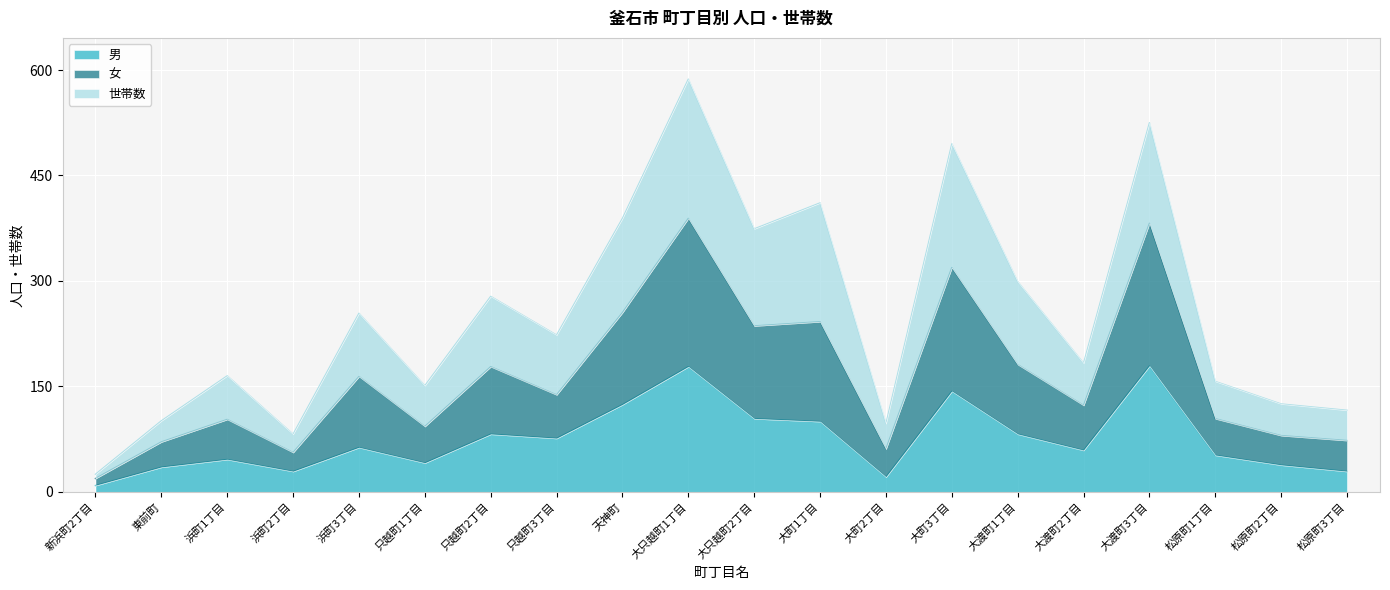

What is the maximum value for 男?

179